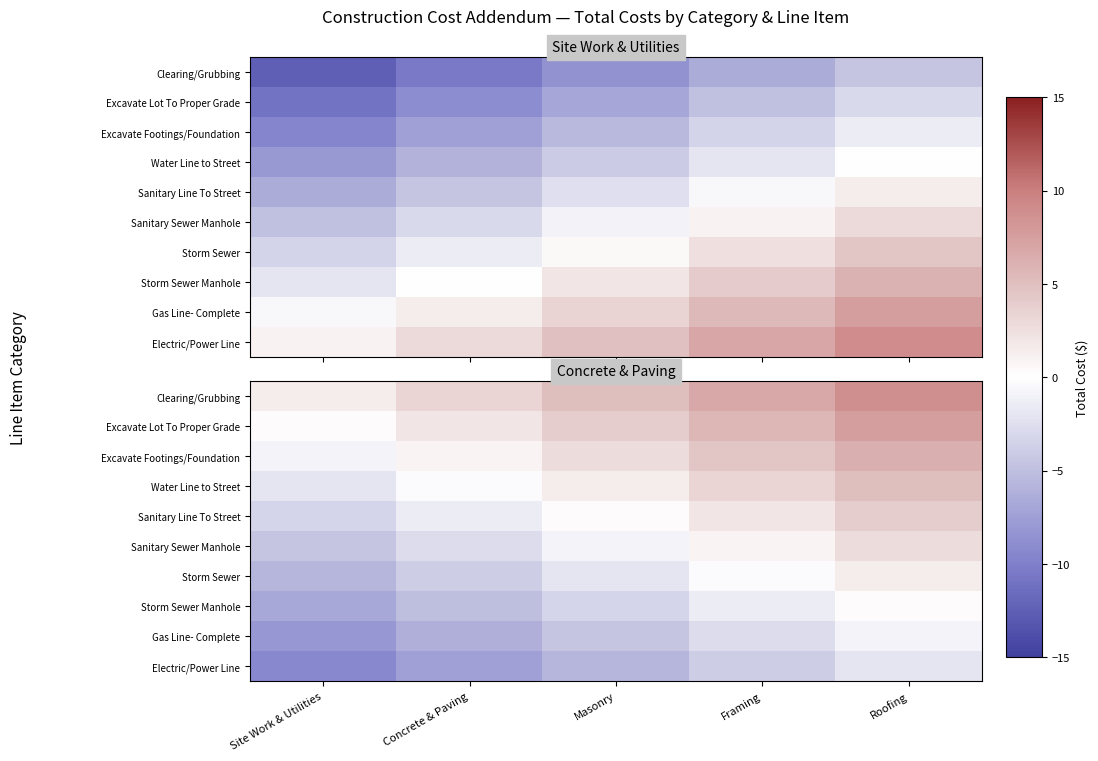

Rank the categories by Gas Line- Complete value from lowest to highest.

Site Work & Utilities, Concrete & Paving, Masonry, Framing, Roofing